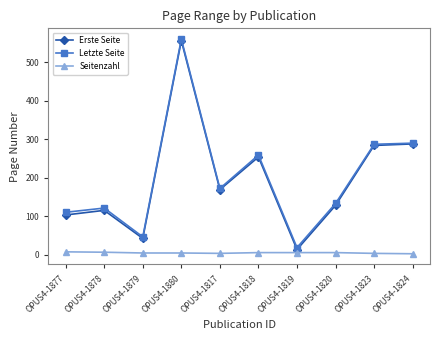

The Erste Seite series shows 284 at OPUS4-1823. True or false?

True